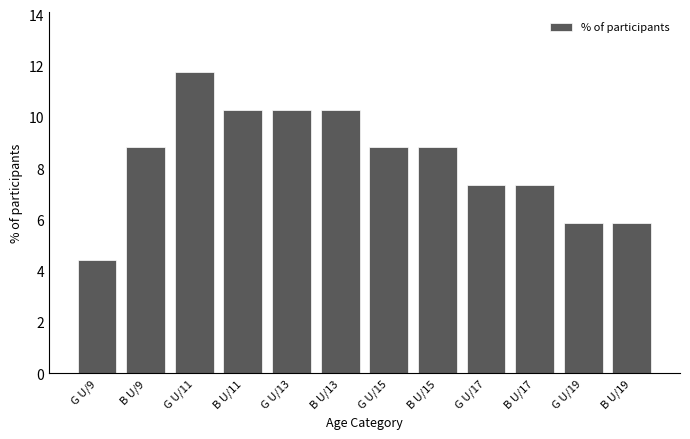

Reading right to left, what are all the values shown in this chart?

B U/19=5.9	G U/19=5.9	B U/17=7.4	G U/17=7.4	B U/15=8.8	G U/15=8.8	B U/13=10.3	G U/13=10.3	B U/11=10.3	G U/11=11.8	B U/9=8.8	G U/9=4.4